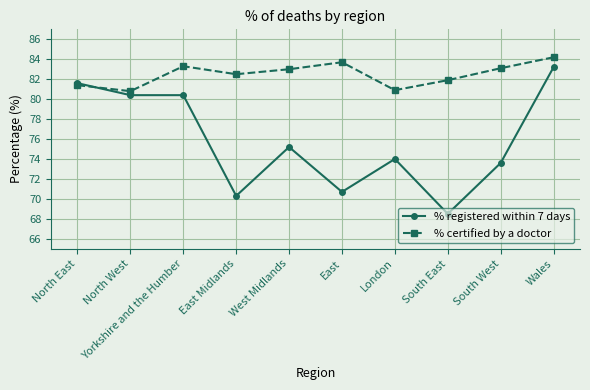

At which category does % certified by a doctor reach its first local peak?

Yorkshire and the Humber